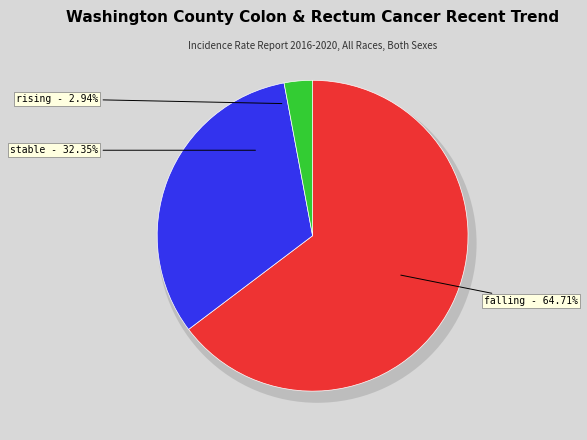

Rank the categories by value from lowest to highest.

rising, stable, falling